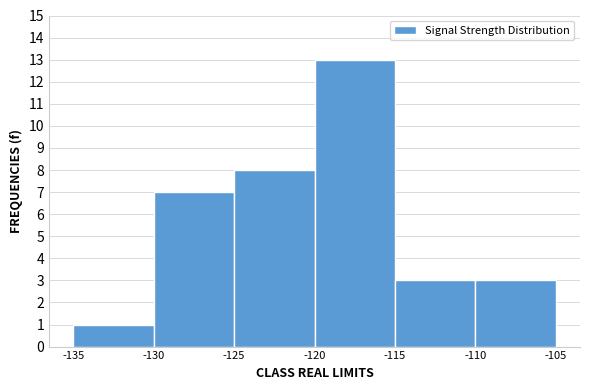

Over which range of the x-axis is the bar tallest?

-120 to -115